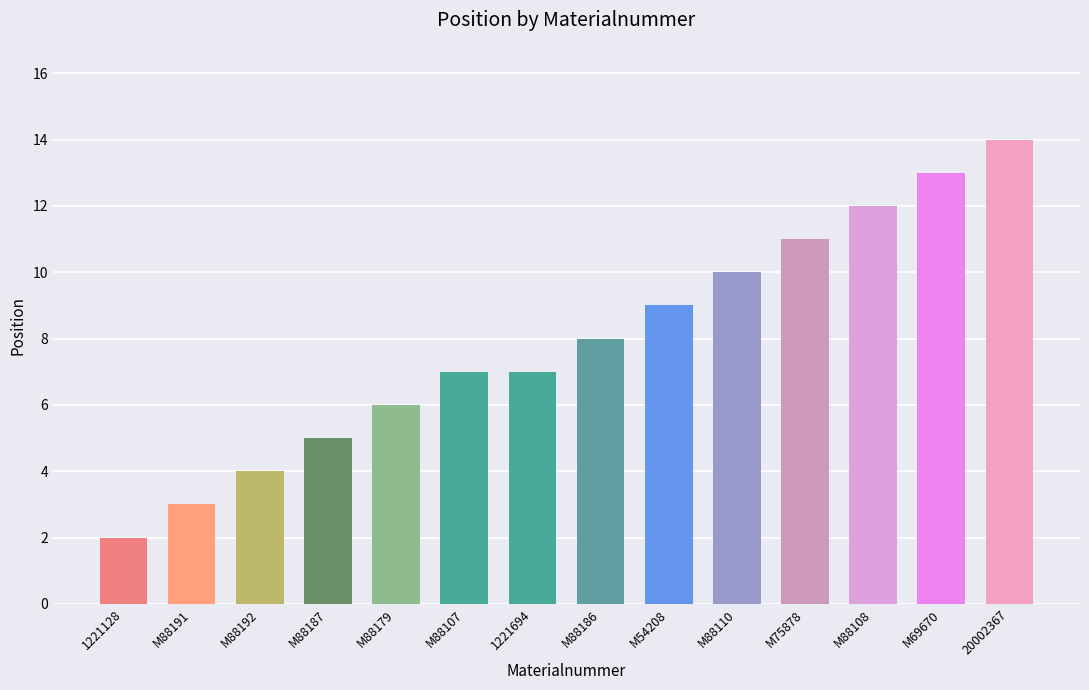

Where is the data nearest to the value 8?

M88186